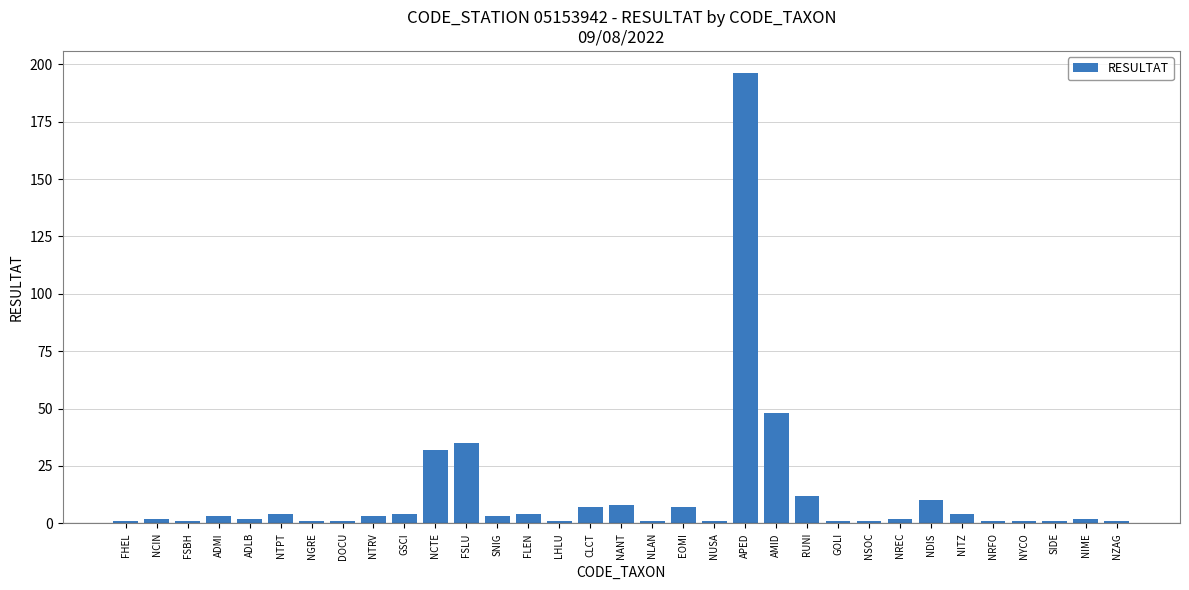

Reading left to right, transcribe all the data shown in this chart.

1	2	1	3	2	4	1	1	3	4	32	35	3	4	1	7	8	1	7	1	196	48	12	1	1	2	10	4	1	1	1	2	1